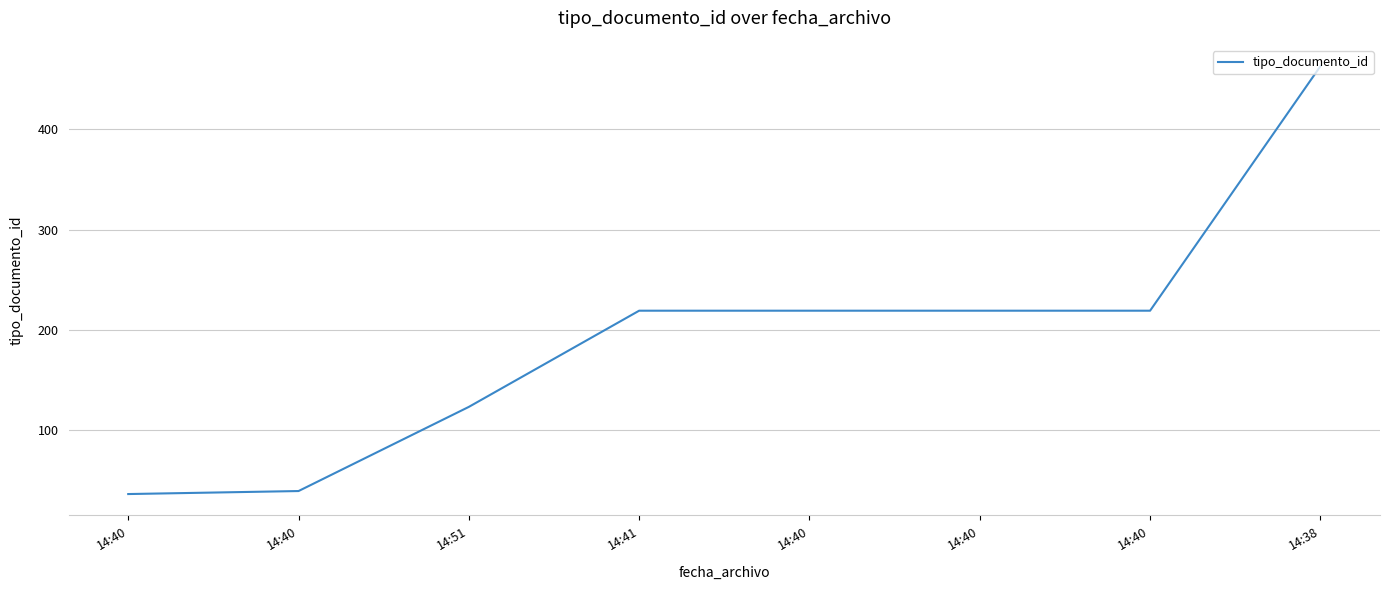

Where is the data nearest to the value 249?

14:41